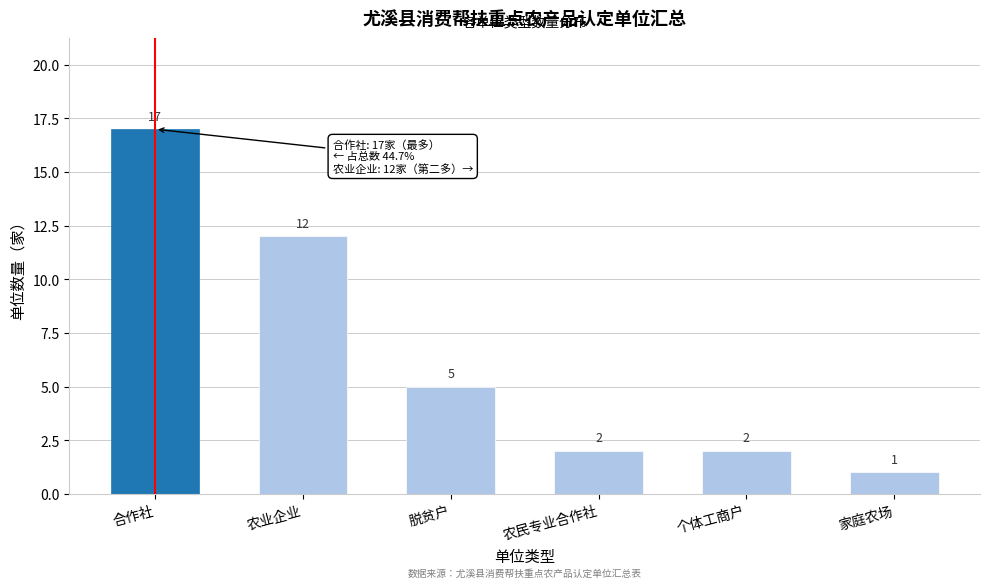

Reading left to right, what are all the values shown in this chart?

合作社=17	农业企业=12	脱贫户=5	农民专业合作社=2	个体工商户=2	家庭农场=1